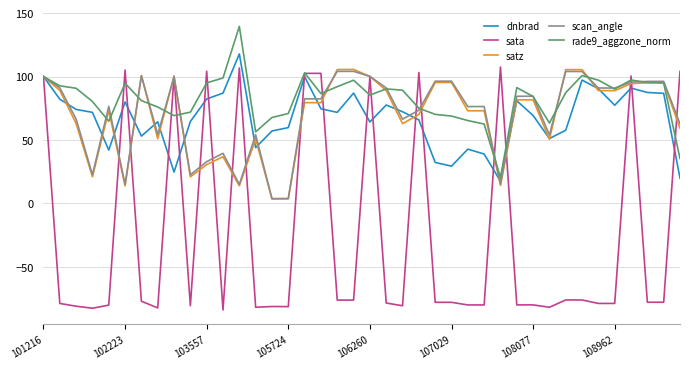

What is the maximum value shown in the chart?

139.5